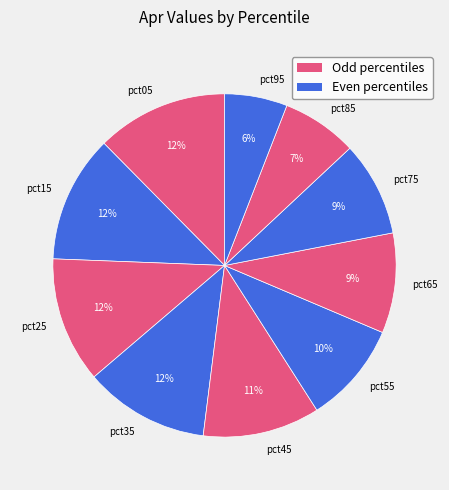

To the nearest percent, what is the average slice percentage?

10%